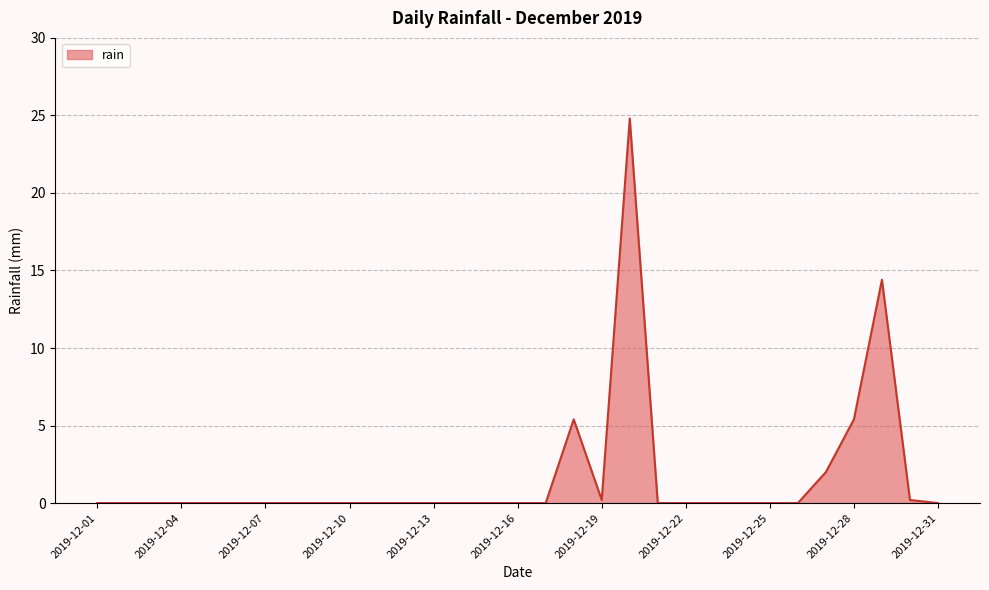

What is the difference between the maximum and minimum values?

24.8